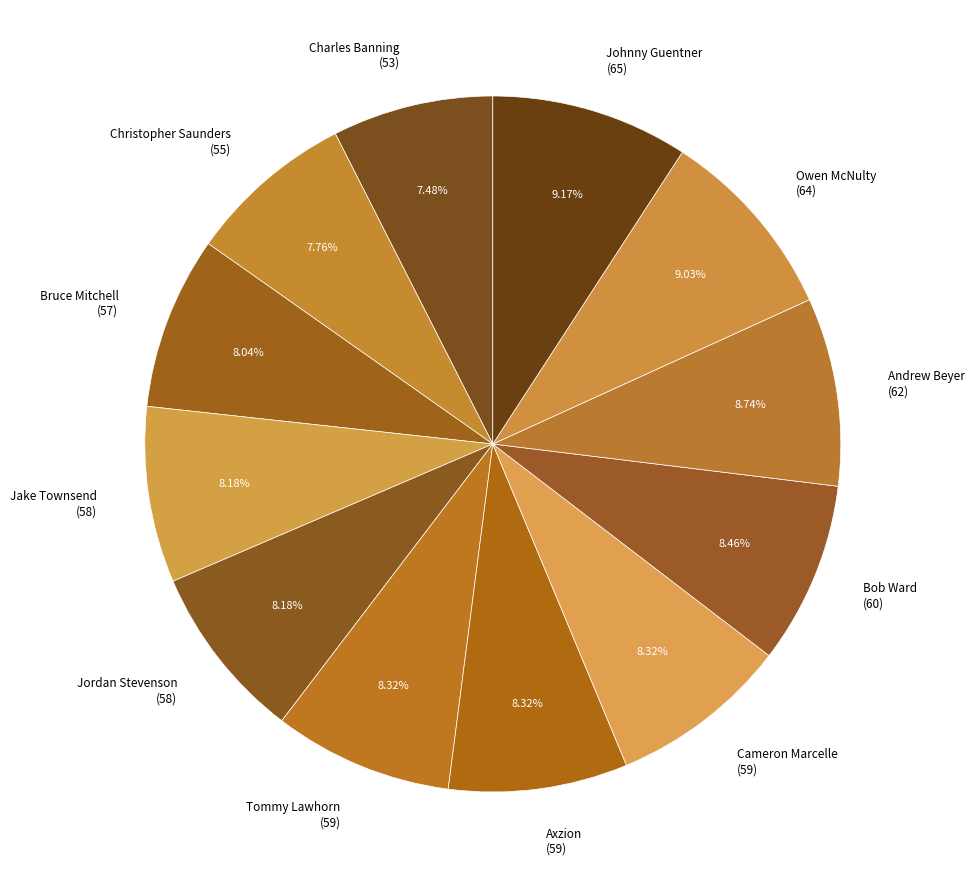

Which has a higher value, Bob Ward (60) or Owen McNulty (64)?

Owen McNulty (64)